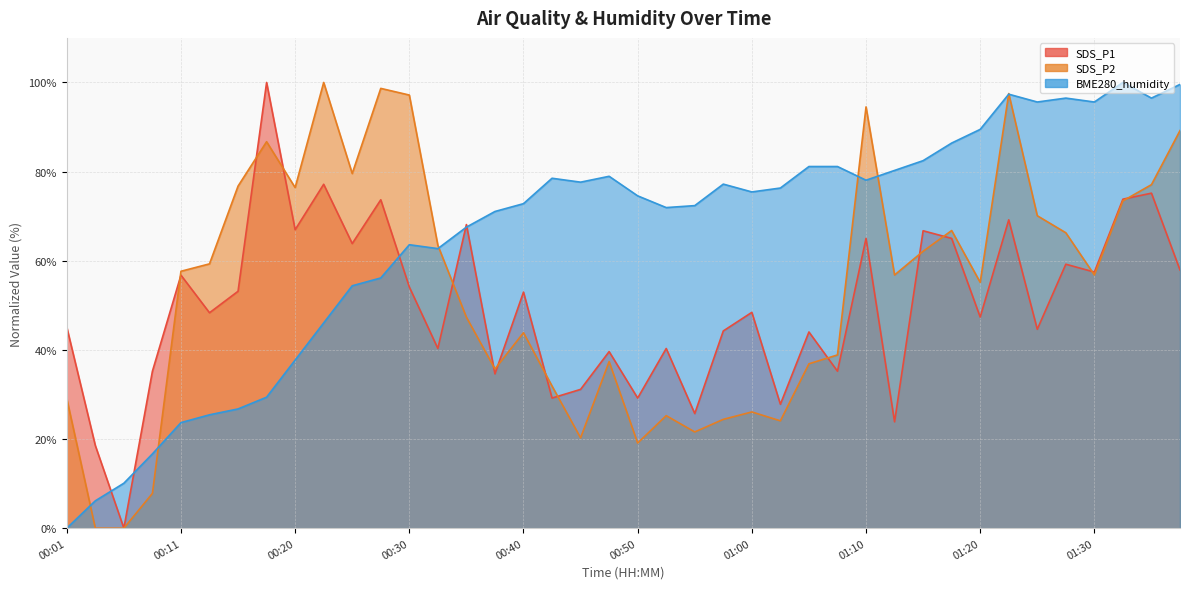

At how many categories does at least one series exceed 62?

34